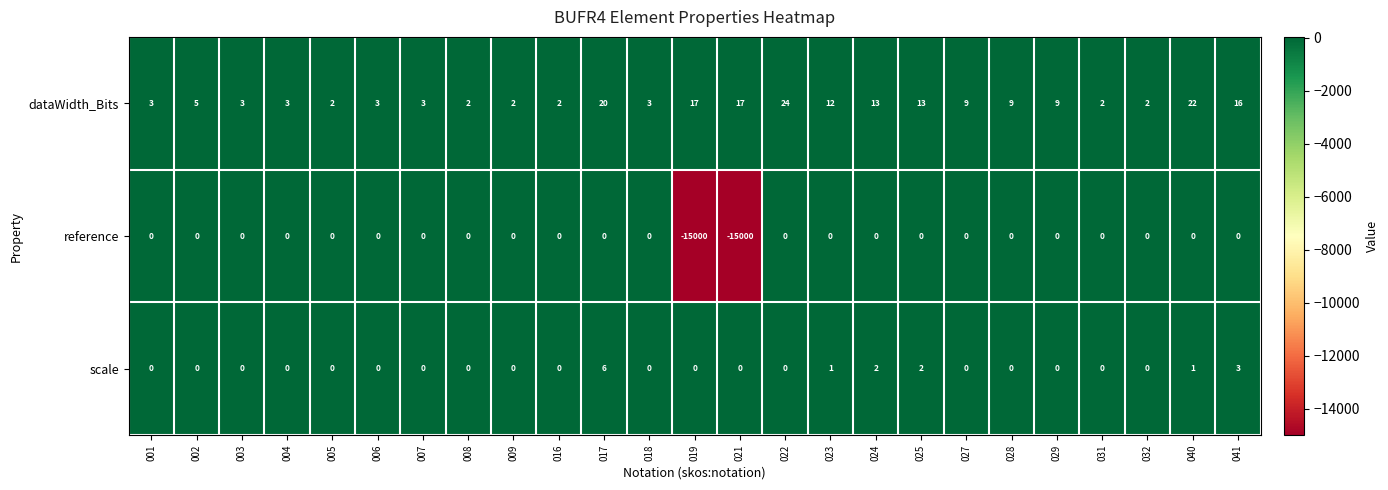

List the series in order of their peak value, highest first.

dataWidth_Bits, scale, reference